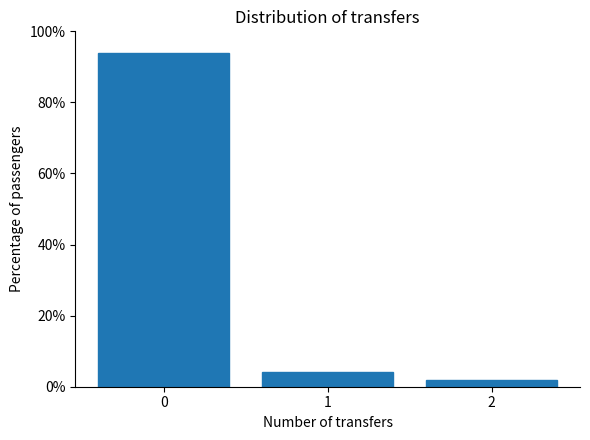

Reading right to left, transcribe all the data shown in this chart.

2=1.9	1=4.1	0=94.0